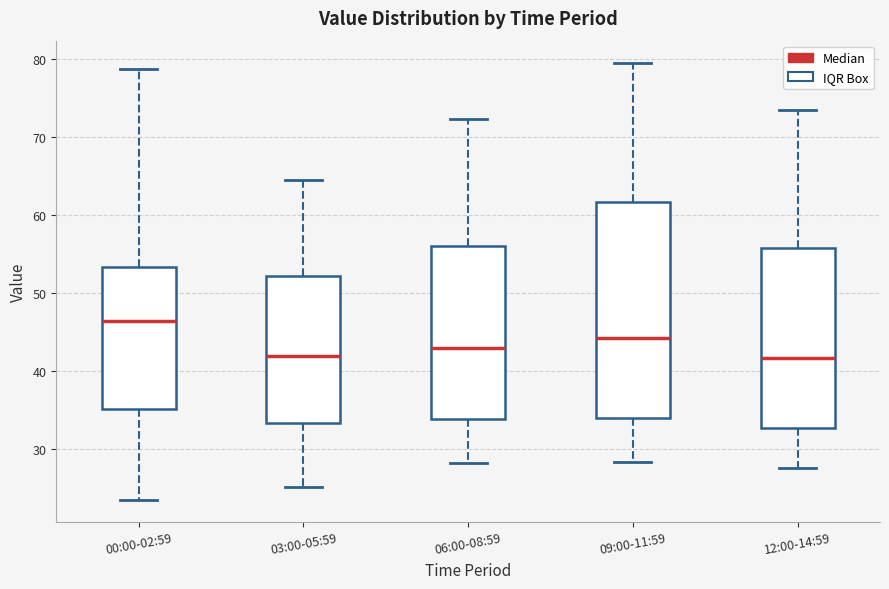

Which box's median line is the highest?

00:00-02:59